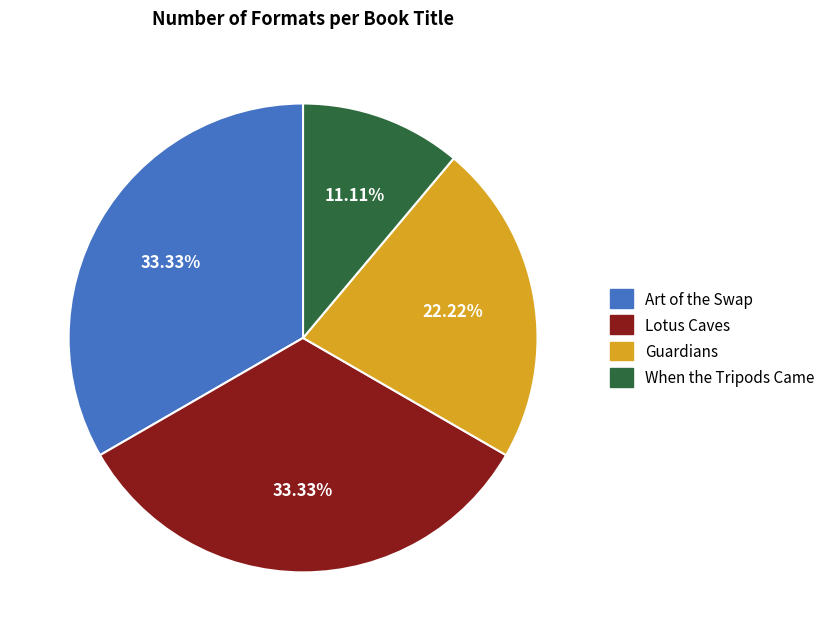

What is the smallest slice in the pie chart?

When the Tripods Came